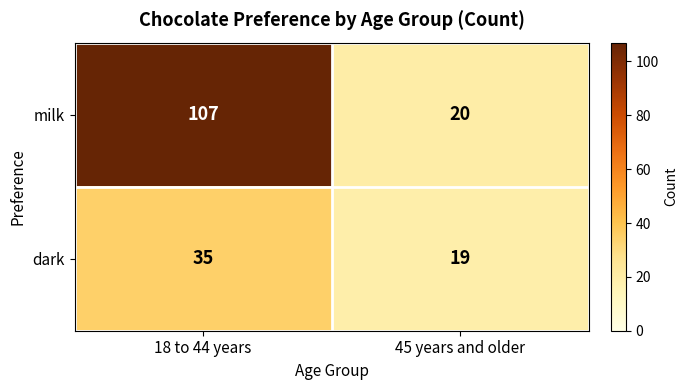

At how many categories does at least one series exceed 79?

1